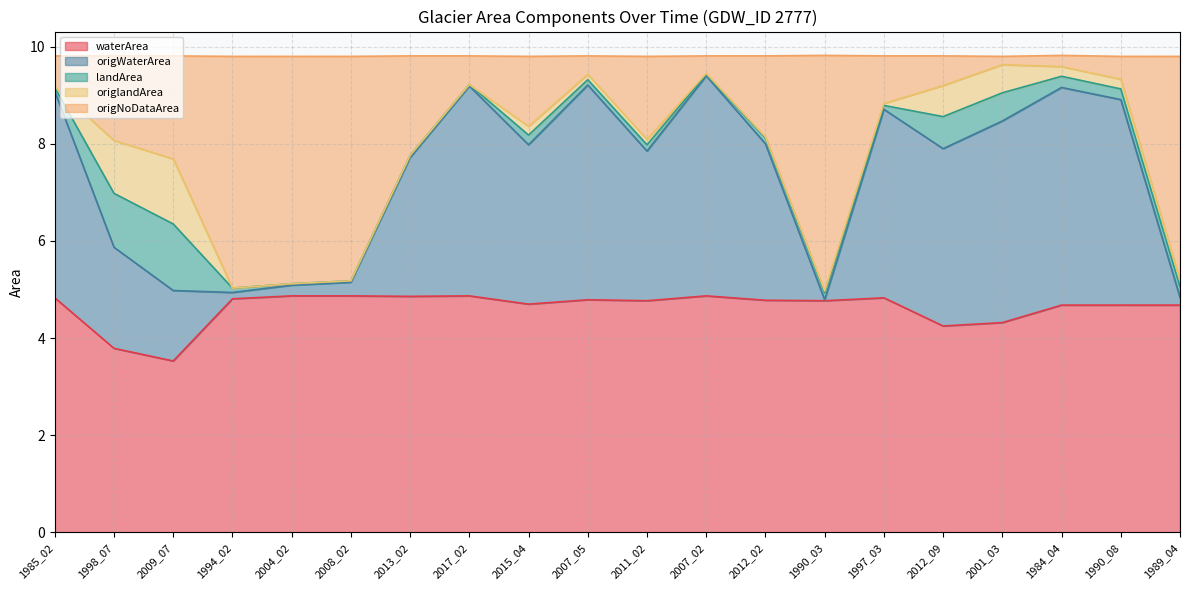

Which has a higher value, 1989_04 or 2004_02?

2004_02